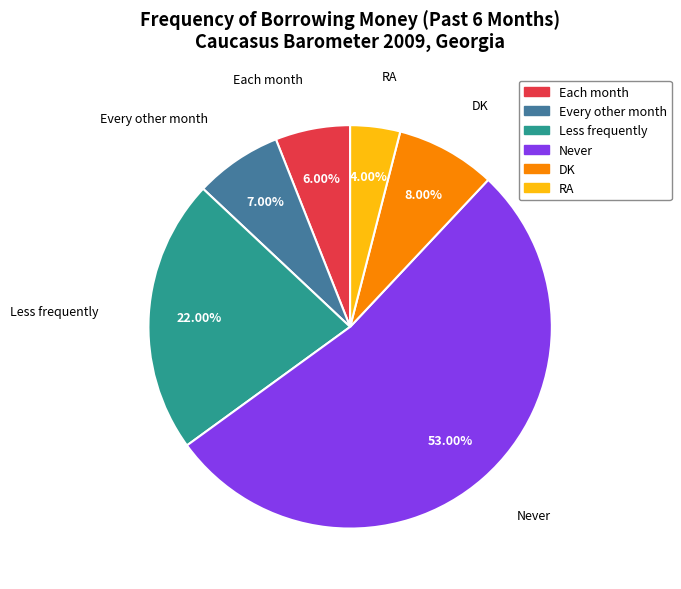

What is the total percentage of DK and Less frequently?

30.0%